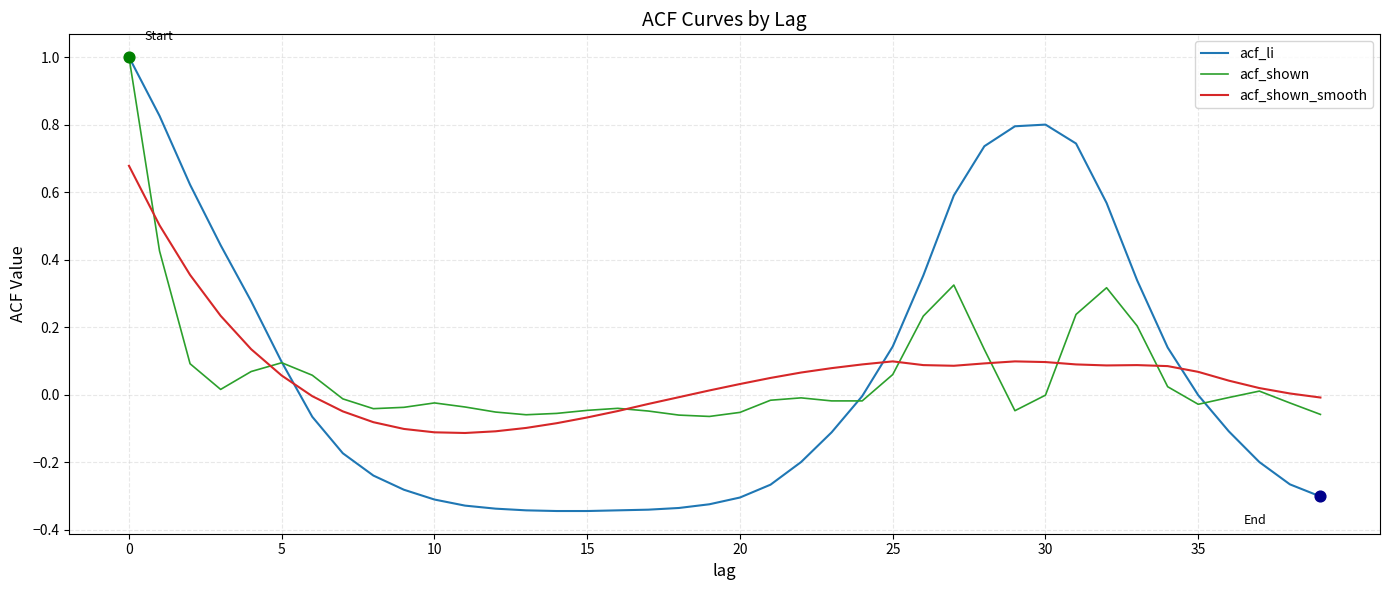

What are all the series names shown in the legend?

acf_li, acf_shown, acf_shown_smooth